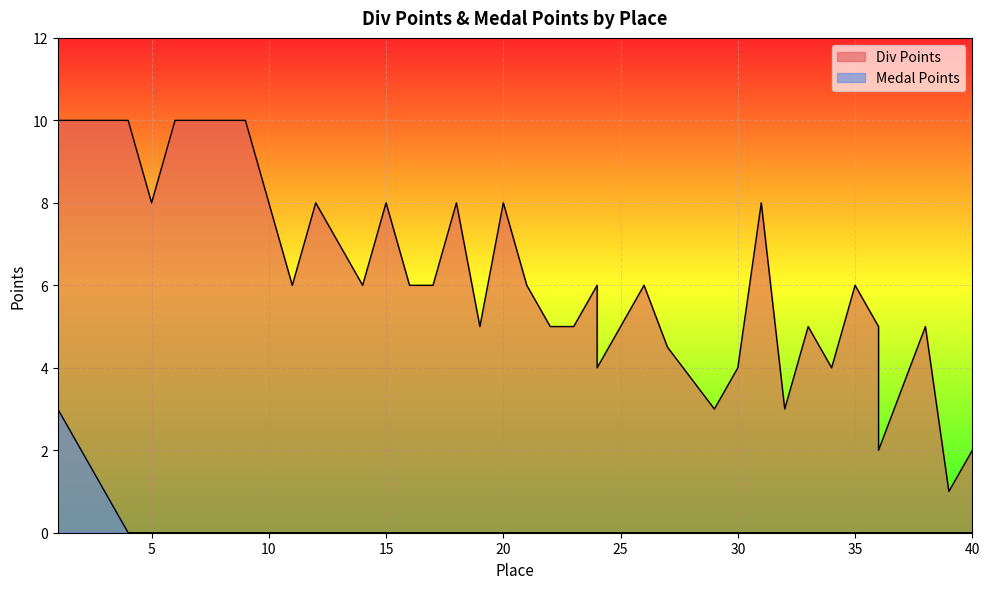

What is the difference between the highest and lowest values at 39?

1.0